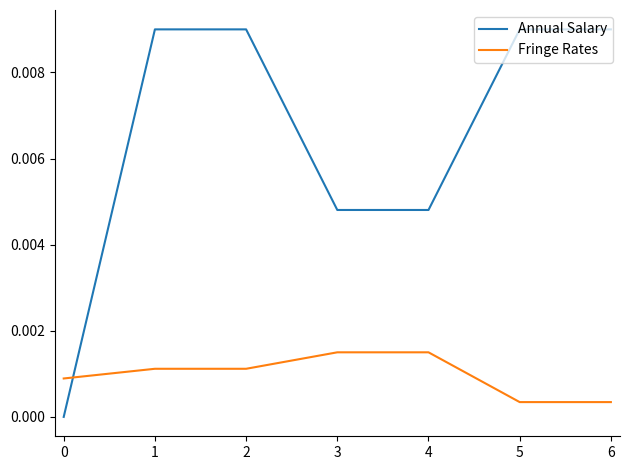

True or false: Fringe Rates has a value of 0.0 at 1.

True